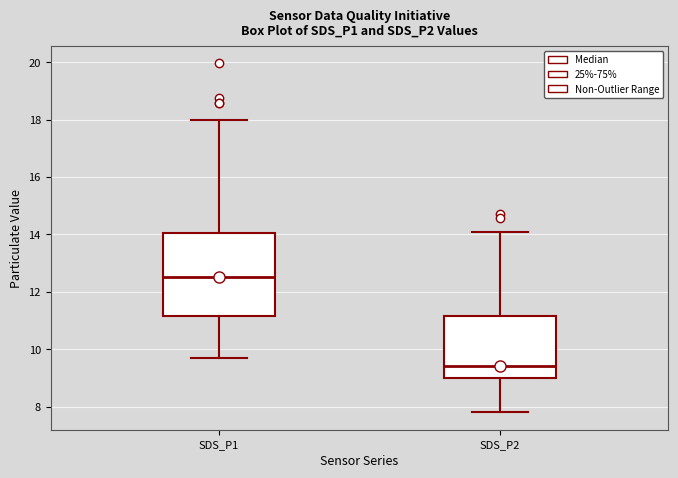

Which box is the tallest, from its lower edge to its upper edge?

SDS_P1